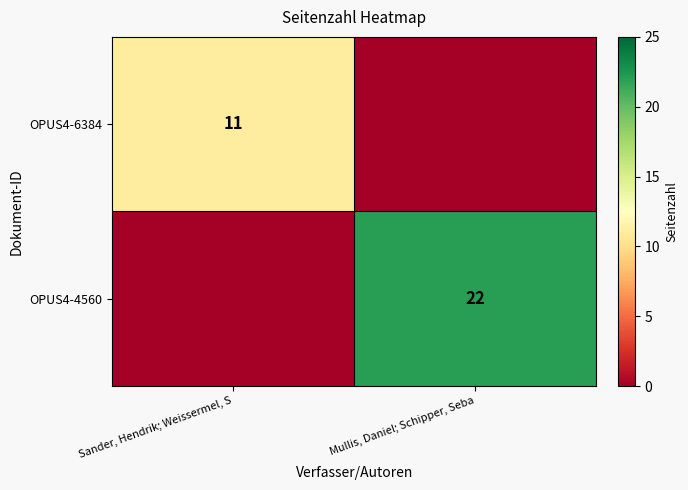

The OPUS4-4560 series shows 6 at Mullis, Daniel; Schipper, Seba. True or false?

False